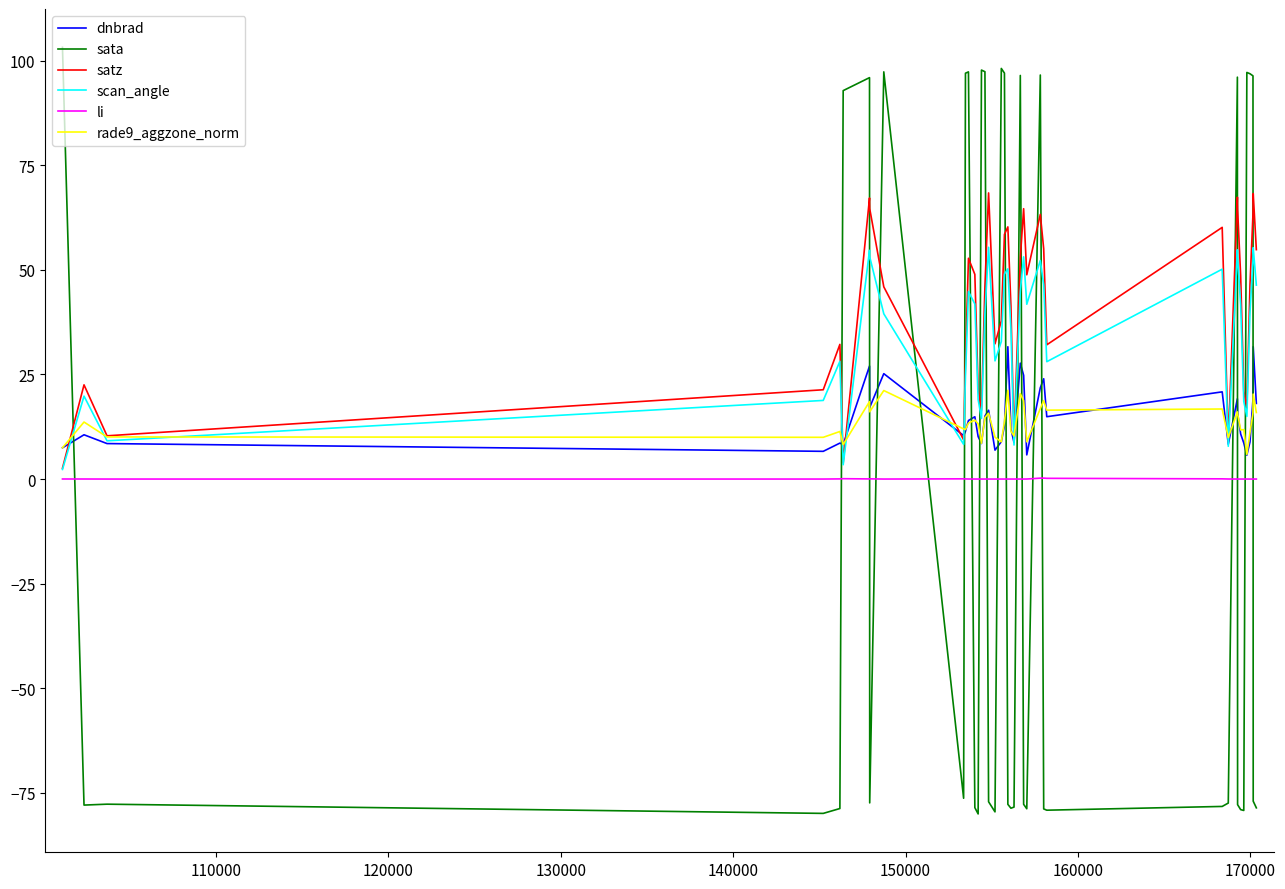

After their last crossing, which series has the higher values: sata or scan_angle?

scan_angle